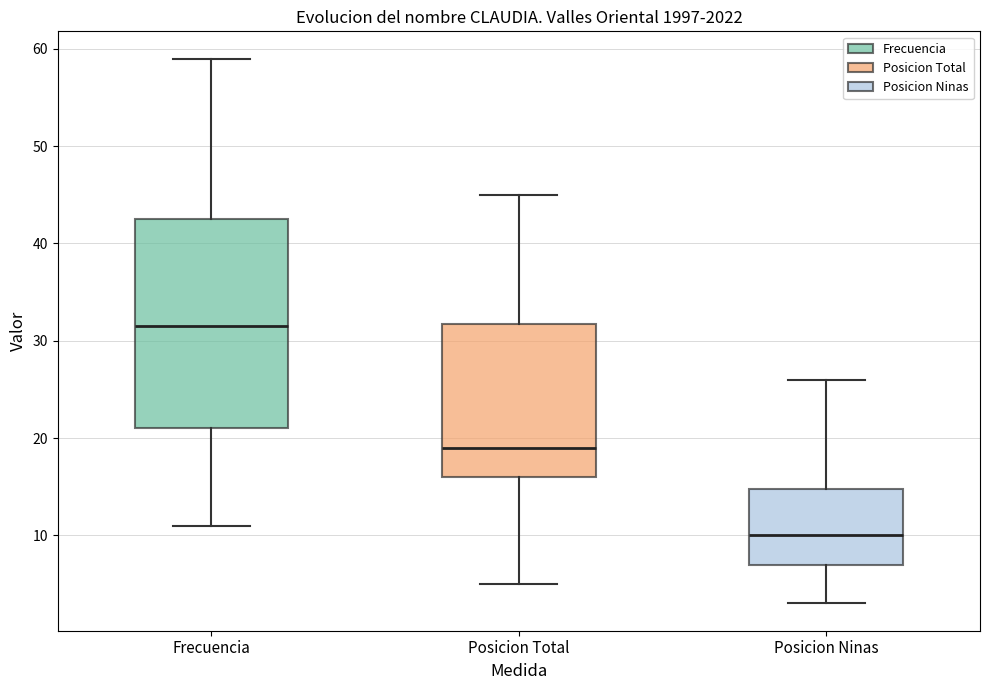

Which box has the highest median line?

Frecuencia